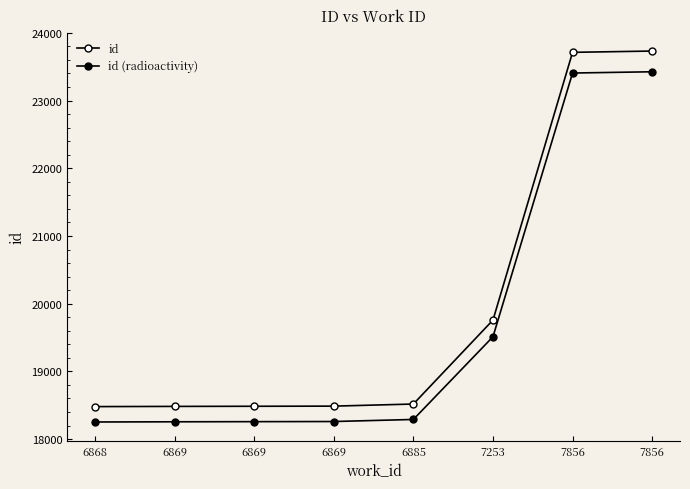

True or false: id and id (radioactivity) cross at least once.

False